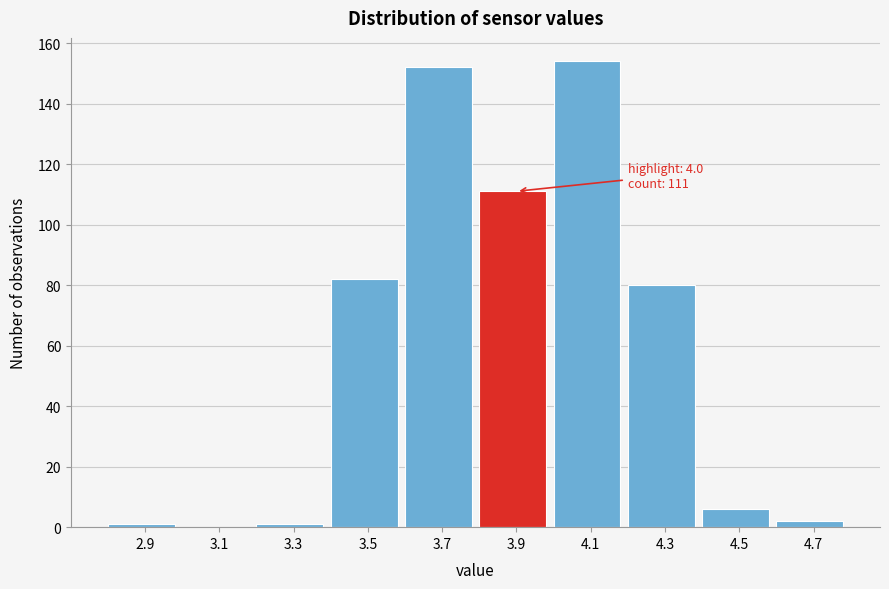

Reading left to right, transcribe all the data shown in this chart.

2.9=1	3.1=0	3.3=1	3.5=82	3.7=152	3.9=111	4.1=154	4.3=80	4.5=6	4.7=2